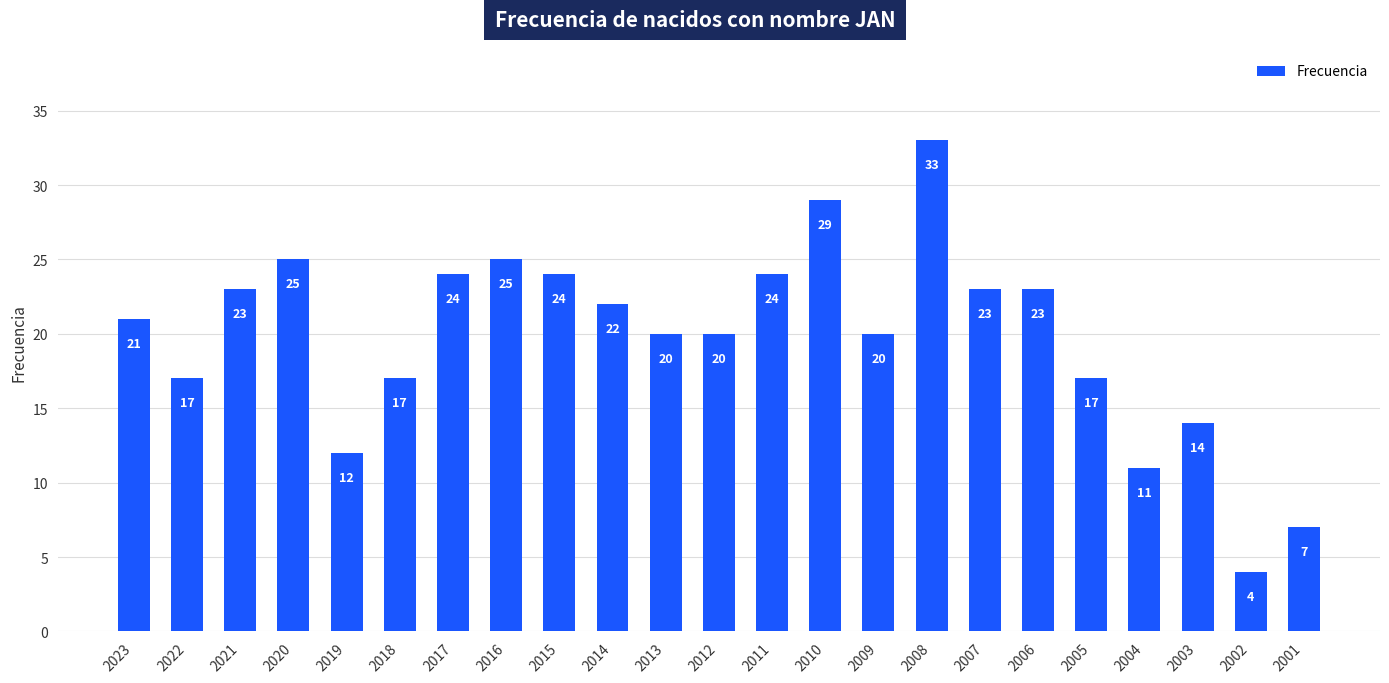

What is the change in value from 2006 to 2001?

-16